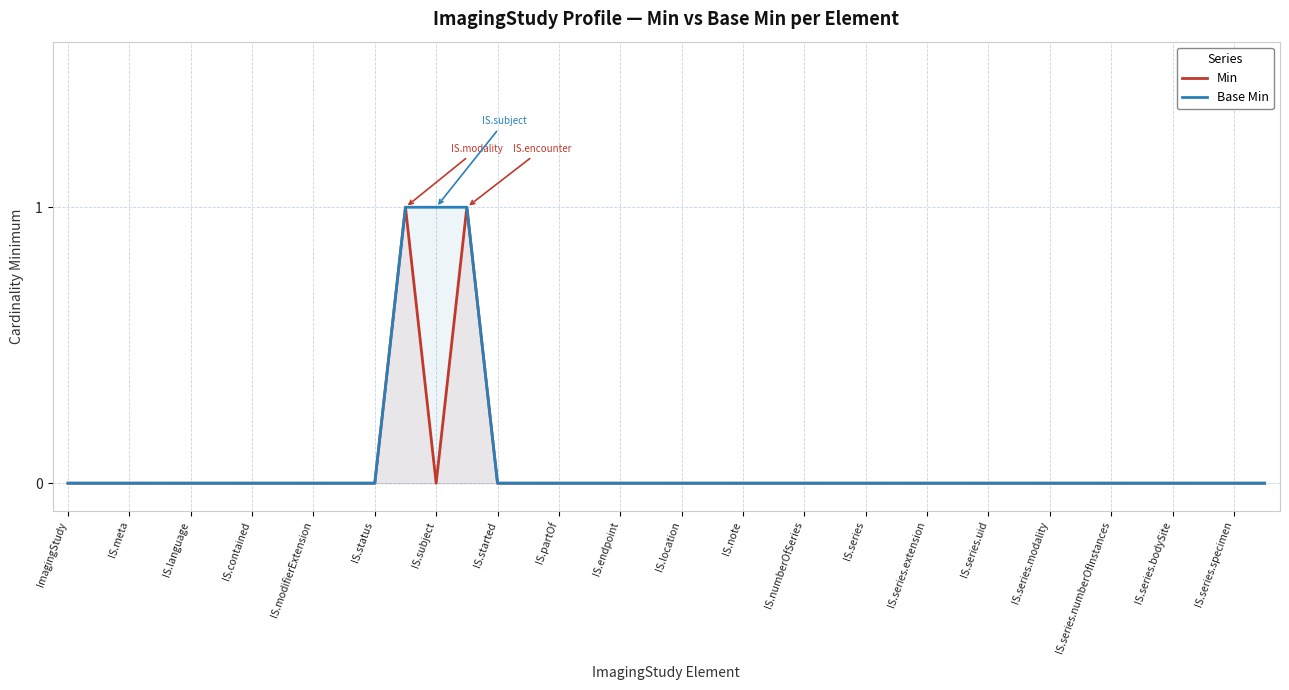

The value of Base Min at 25 is 0. True or false?

True